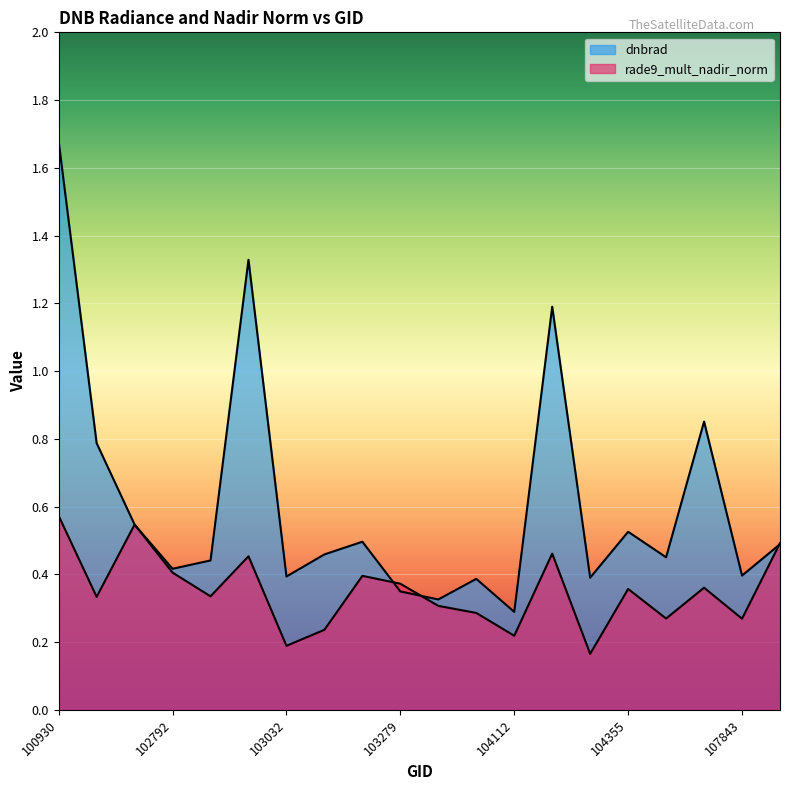

How many times do dnbrad and rade9_mult_nadir_norm cross each other?

5